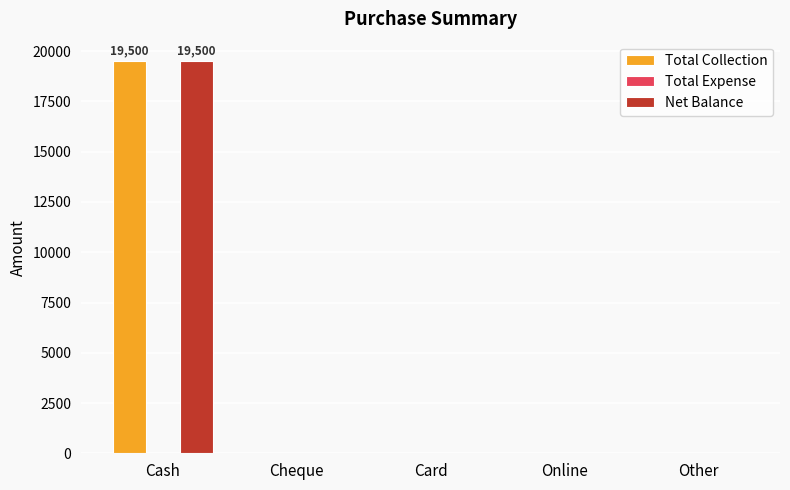

The value of Net Balance at Online is 0. True or false?

True